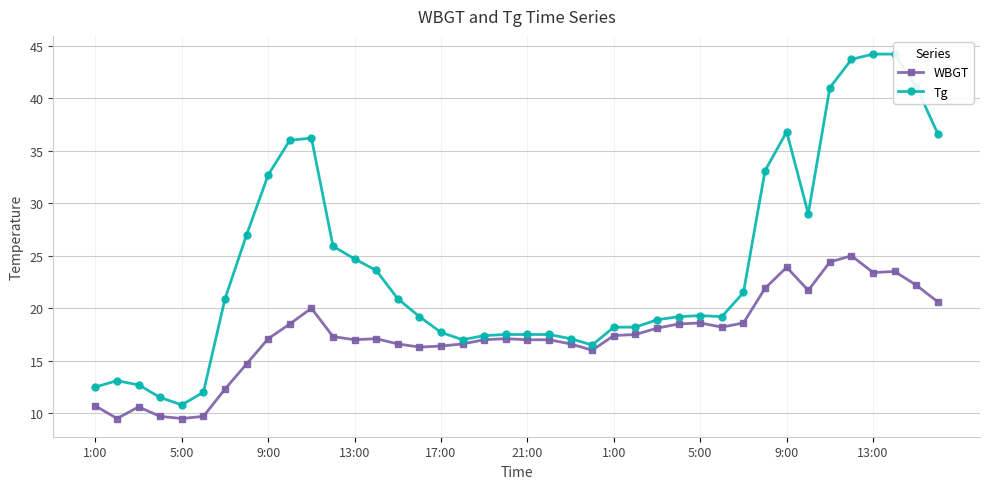

At which category is the sum across all series the highest?

35